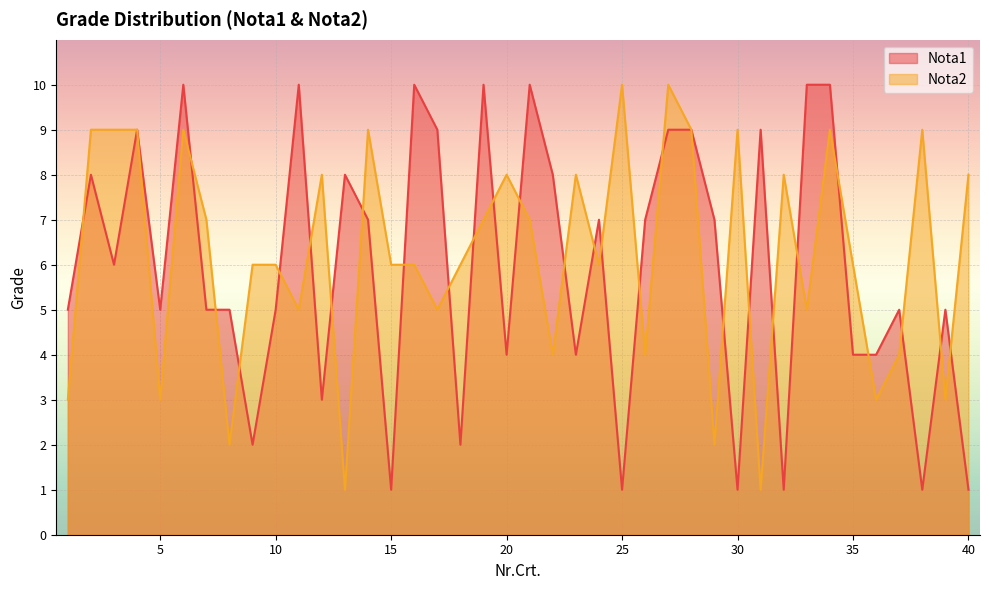

How many interior local valleys does the Nota2 series have?

13